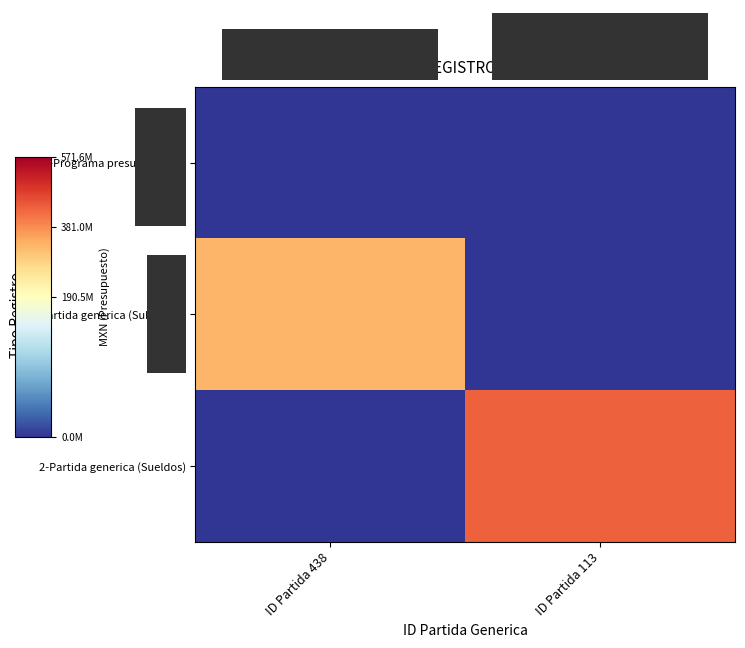

What is the difference between the 2-Partida generica (Sueldos) values at ID Partida 113 and ID Partida 438?

431801067